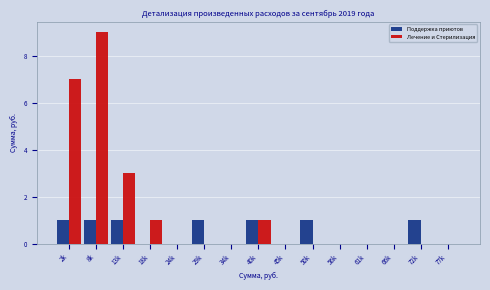

Reading right to left, extract all data points from this chart.

Поддержка приютов: 77k=0	72k=1	66k=0	61k=0	56k=0	50k=1	45k=0	40k=1	34k=0	29k=1	24k=0	18k=0	13k=1	8k=1	2k=1
Лечение и Стерилизация: 77k=0	72k=0	66k=0	61k=0	56k=0	50k=0	45k=0	40k=1	34k=0	29k=0	24k=0	18k=1	13k=3	8k=9	2k=7